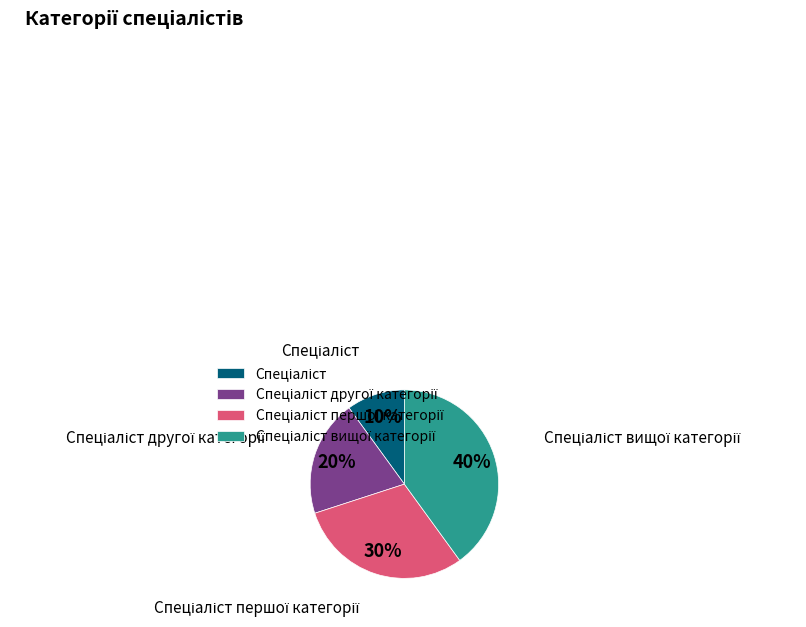

How many segments does this pie chart have?

4